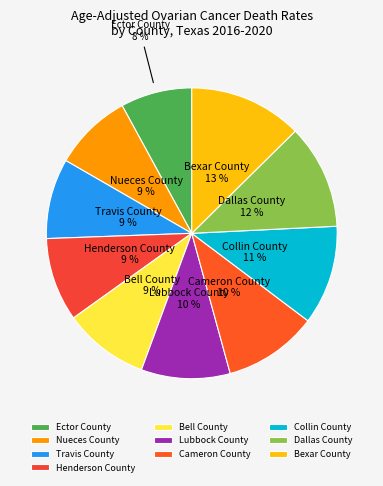

To the nearest percent, what is the combined percentage of Collin County and Dallas County?

23%